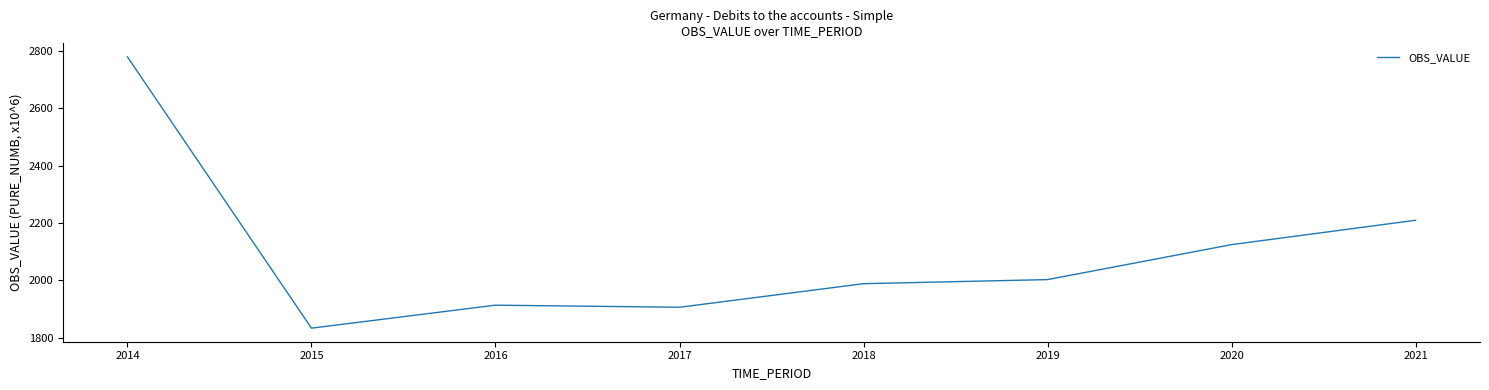

What is the ratio of the value at 2018 to the value at 2014?

0.7